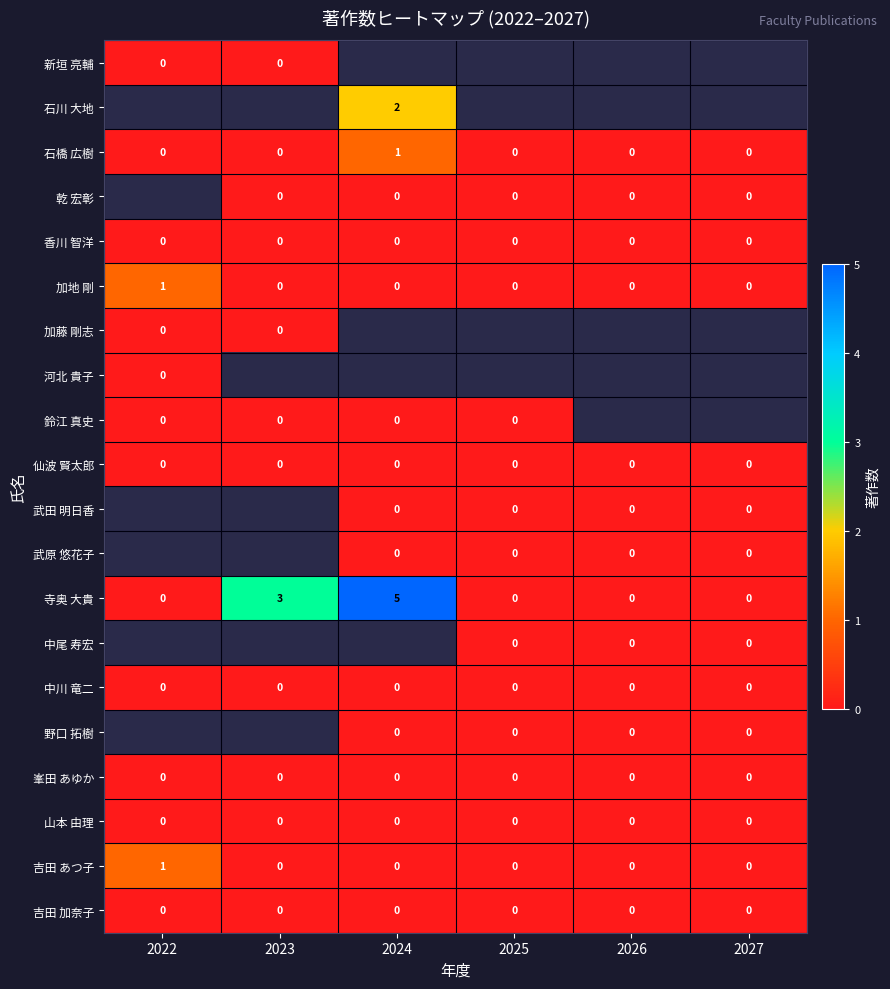

What is the maximum value shown in the chart?

5.0